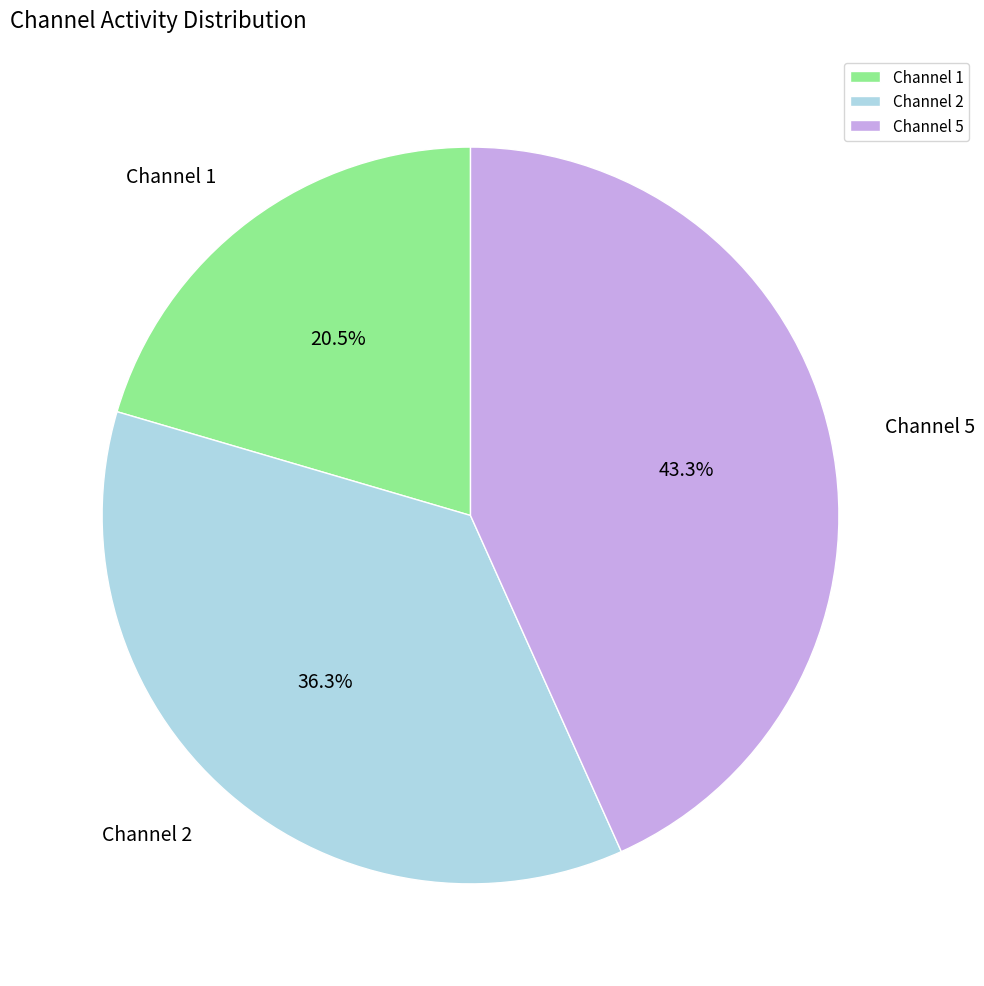

What is the largest slice in the pie chart?

Channel 5